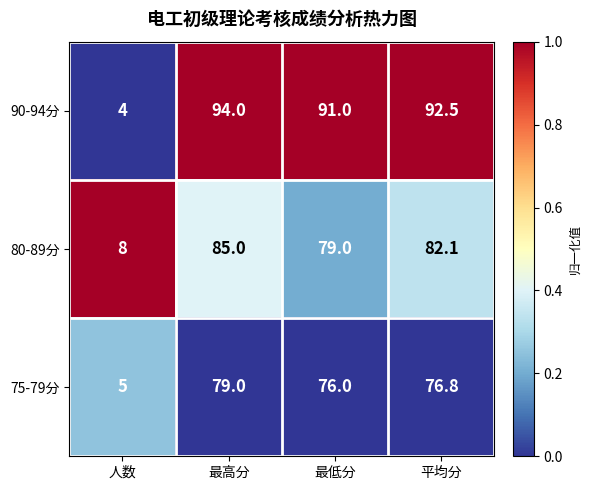

Which category has the highest value across all series?

最高分